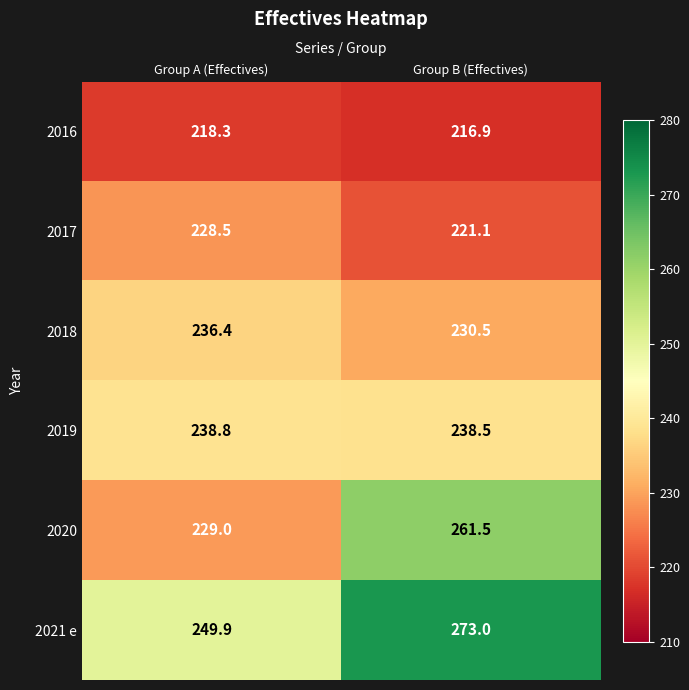

What is the total value across all series at Group A (Effectives)?

1400.9